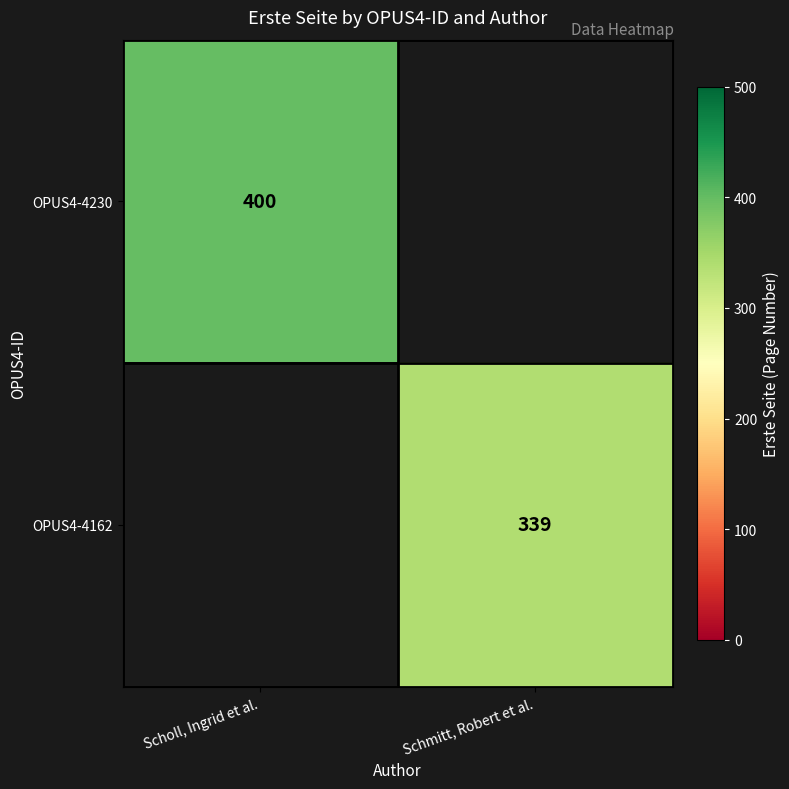

Is it true that OPUS4-4162 equals 339 at Schmitt, Robert et al.?

True